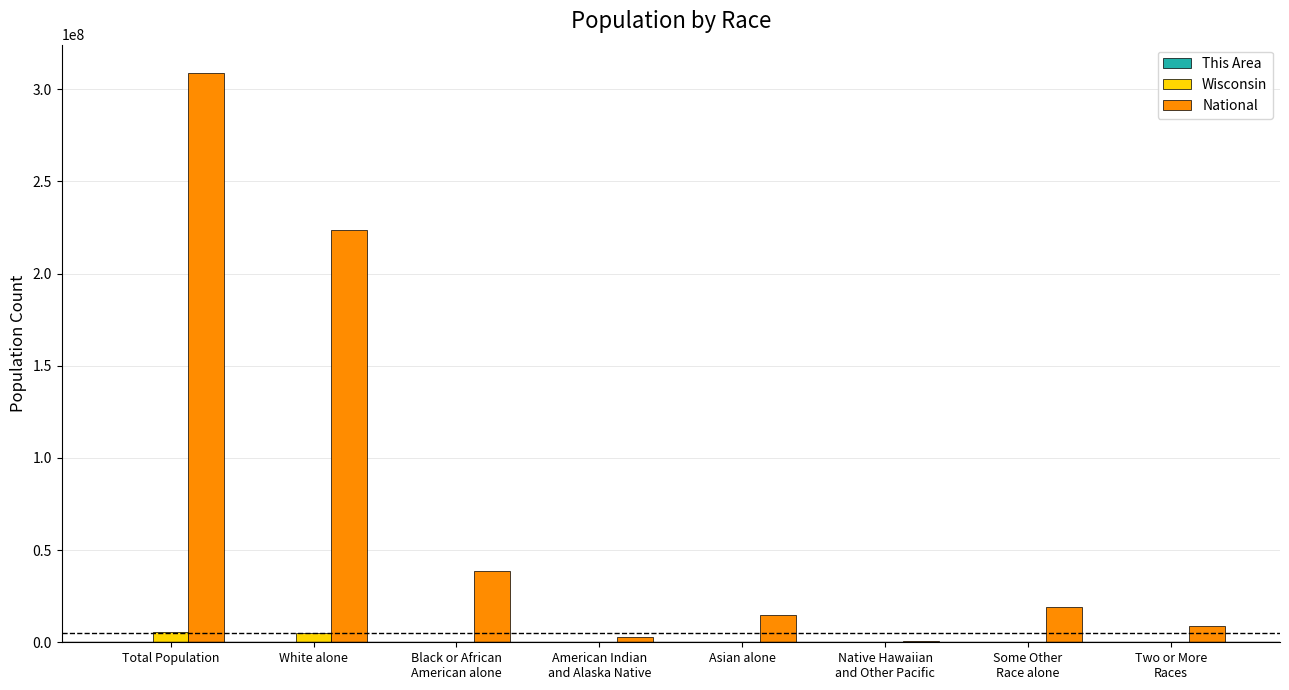

Which category has the highest value across all series?

Total Population